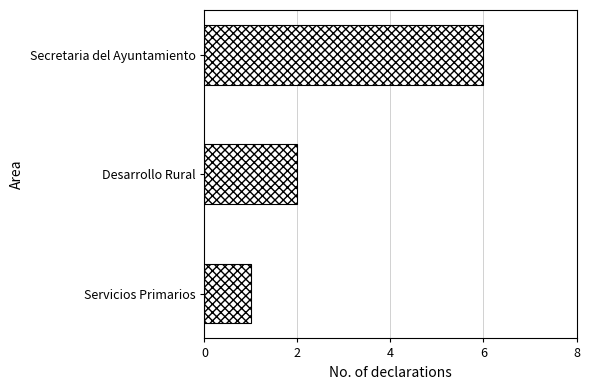

At which label is the value closest to 3?

Desarrollo Rural